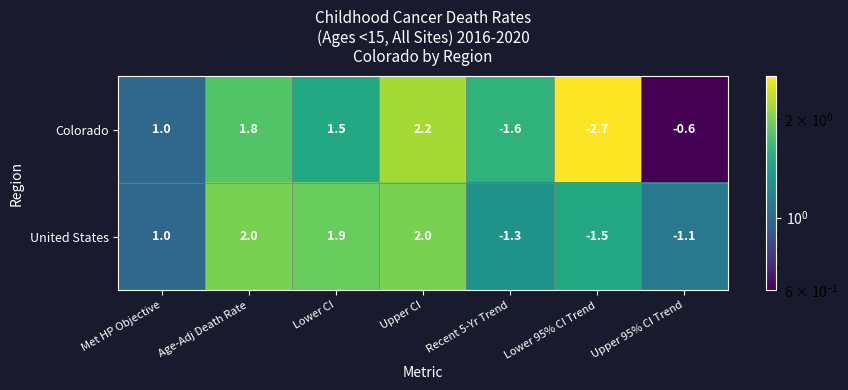

What is the total value across all series at Recent 5-Yr Trend?

-2.9